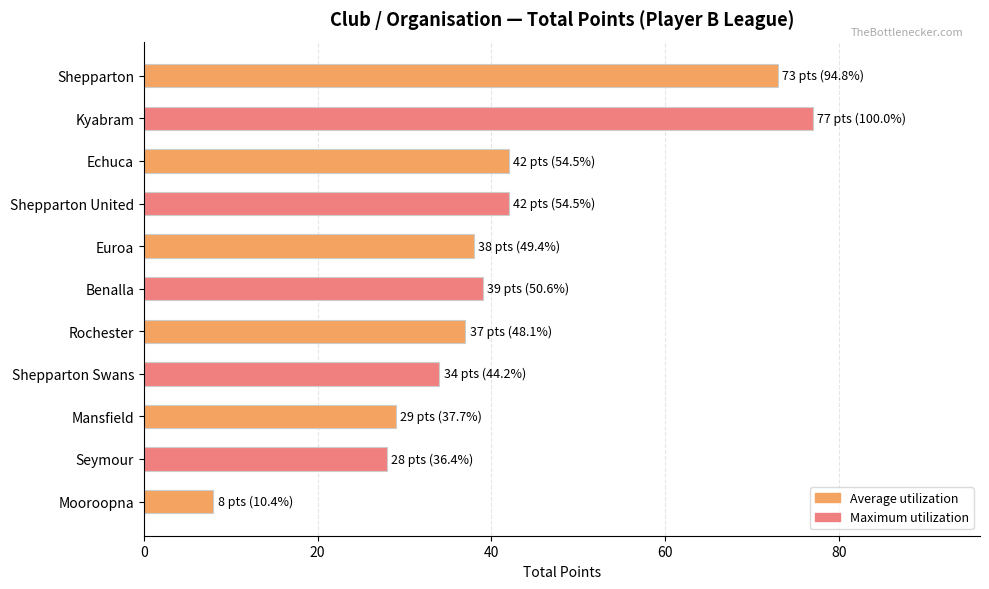

What is the change in value from Shepparton to Rochester?

-36